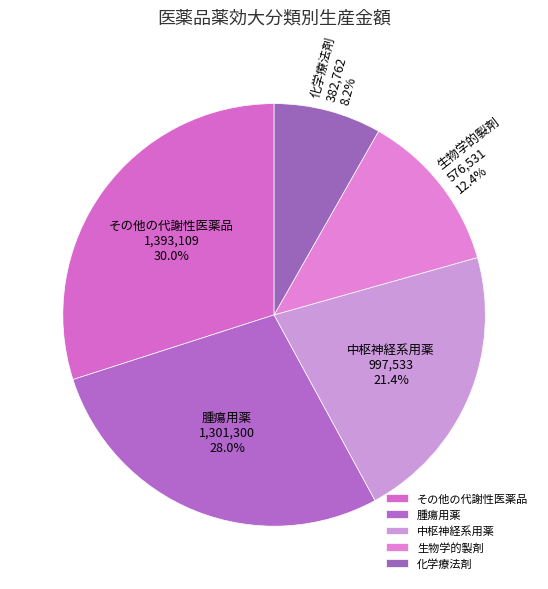

Combined, do 中枢神経系用薬 and 腫瘍用薬 account for over 50%?

No